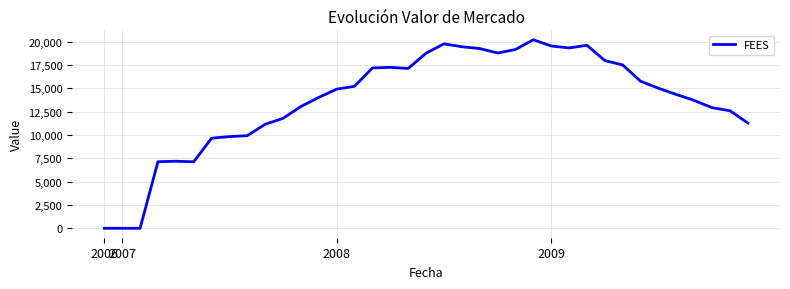

What is the maximum value shown in the chart?

20210.7